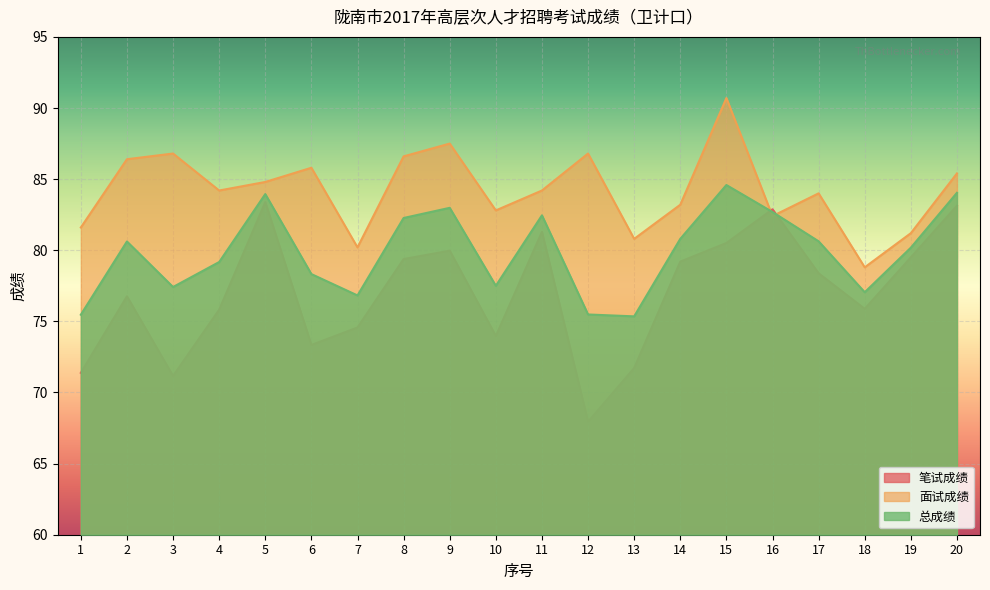

Which series has the largest total across all categories?

面试成绩